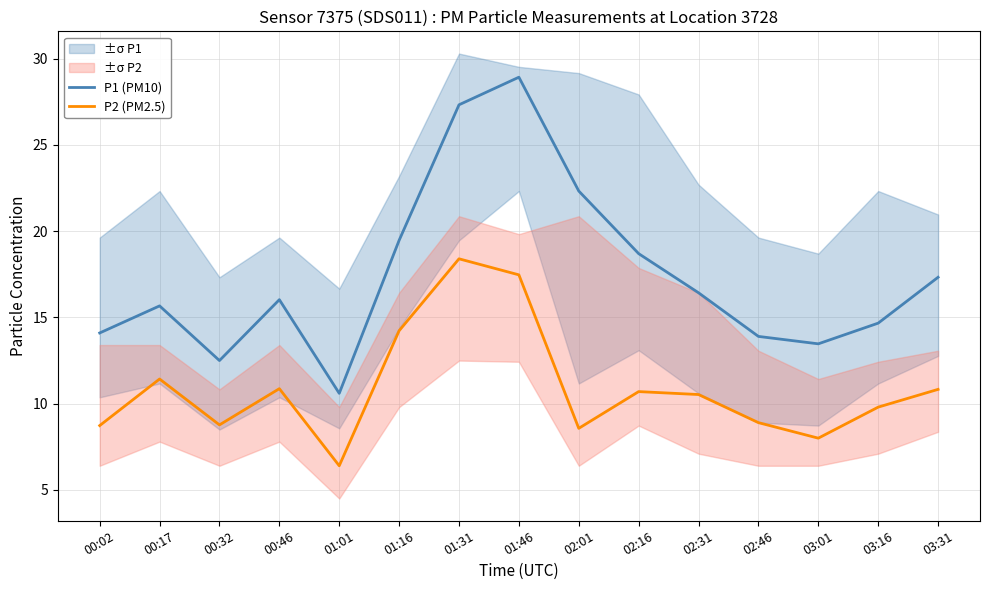

What is the spread (max minus min) of values at 01:01?

4.2